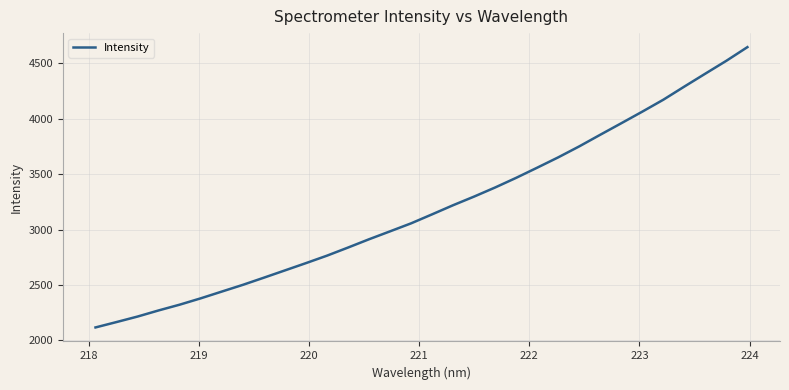

What is the greatest value displayed?

4643.3